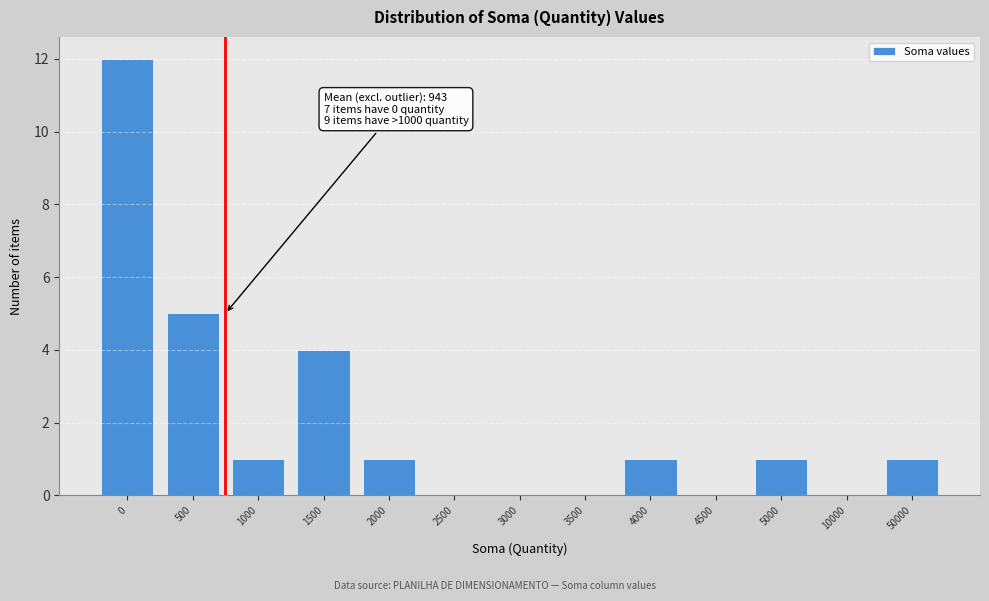

Reading left to right, list all the values displayed in this chart.

0=12	500=5	1000=1	1500=4	2000=1	2500=0	3000=0	3500=0	4000=1	4500=0	5000=1	10000=0	50000=1